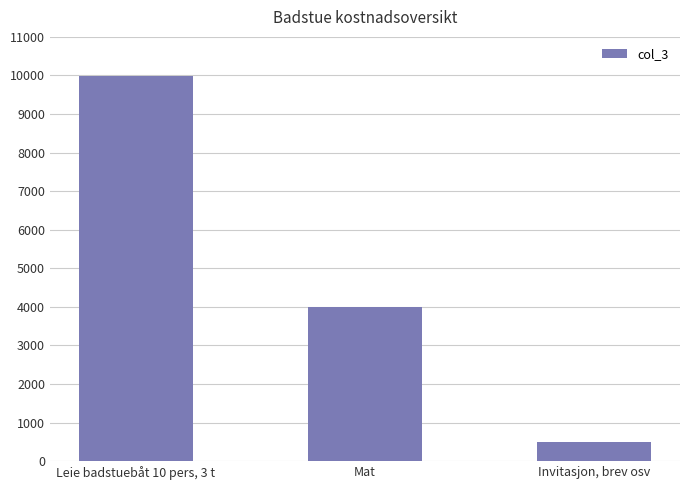

What position from the left is Mat?

2